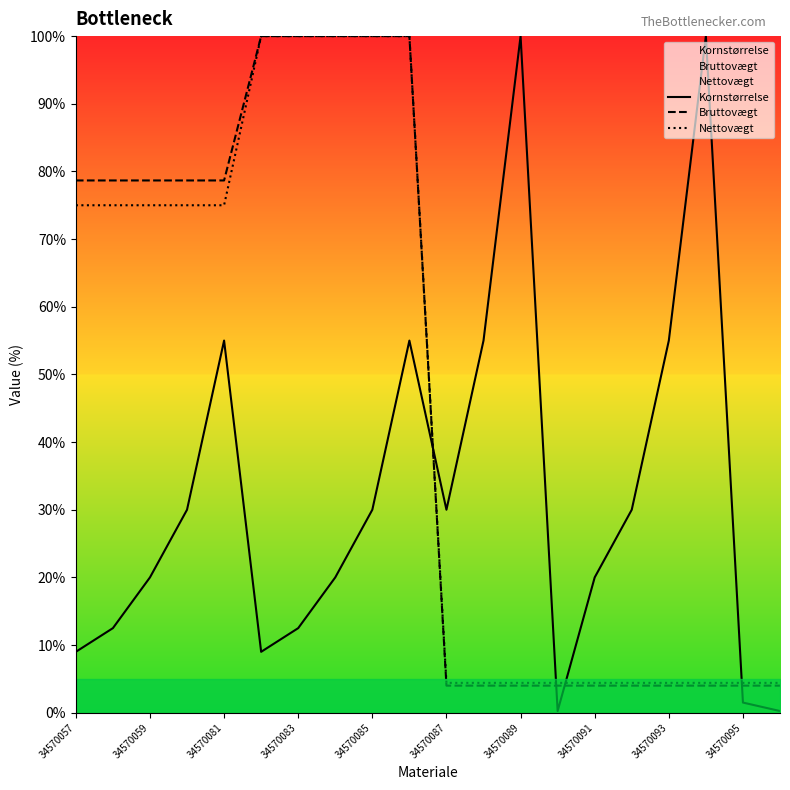

What is the highest value of the Nettovægt series?

100.0